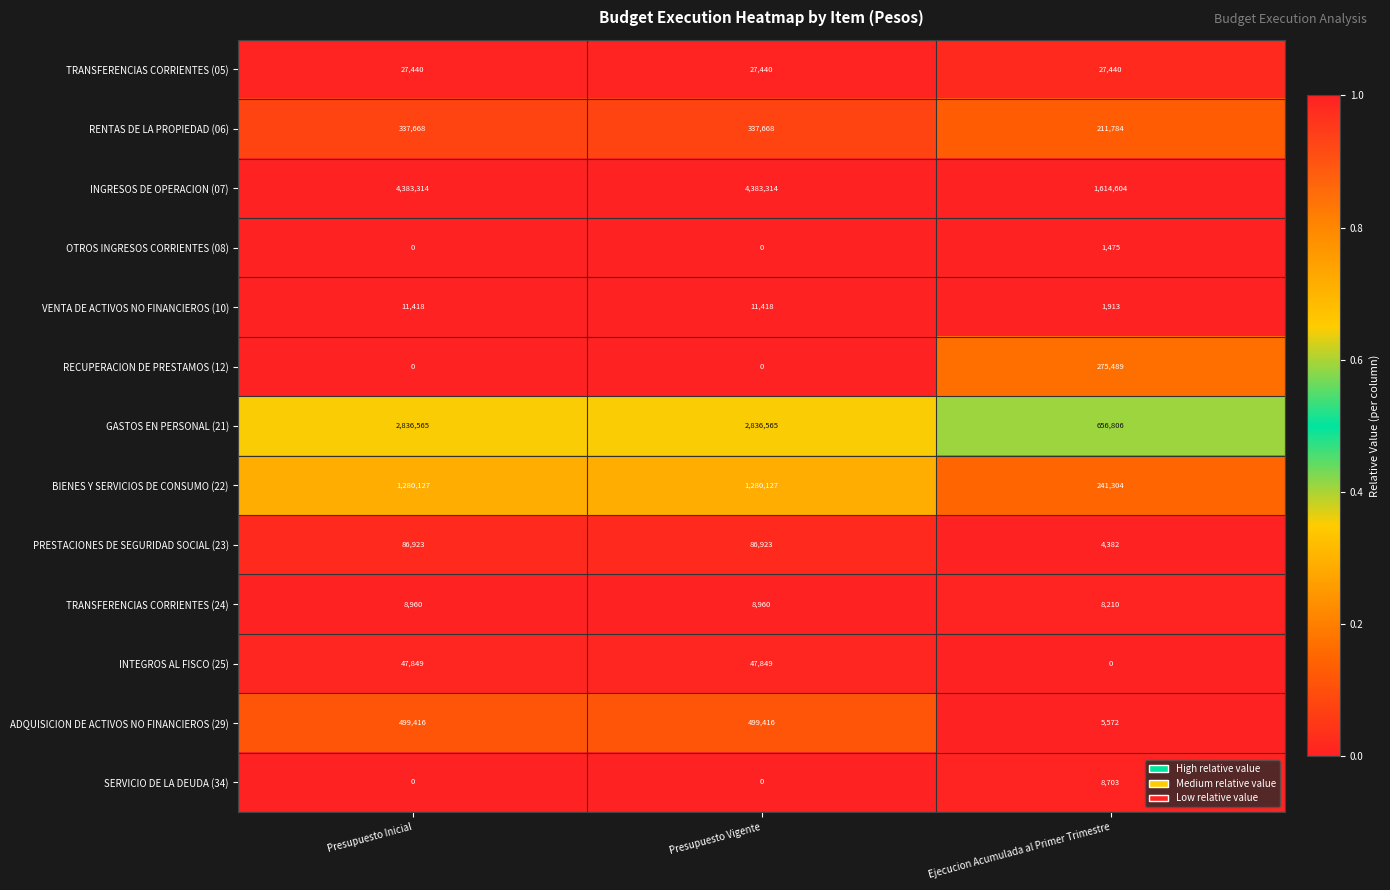

The GASTOS EN PERSONAL (21) series shows 2836565 at Presupuesto Inicial. True or false?

True